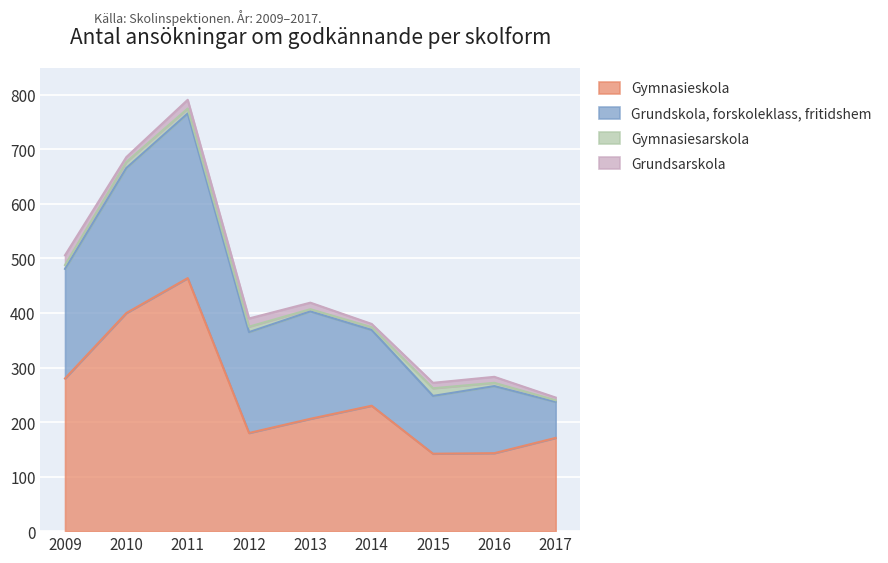

Rank the categories by Grundsarskola value from lowest to highest.

2017, 2014, 2010, 2015, 2016, 2013, 2012, 2011, 2009